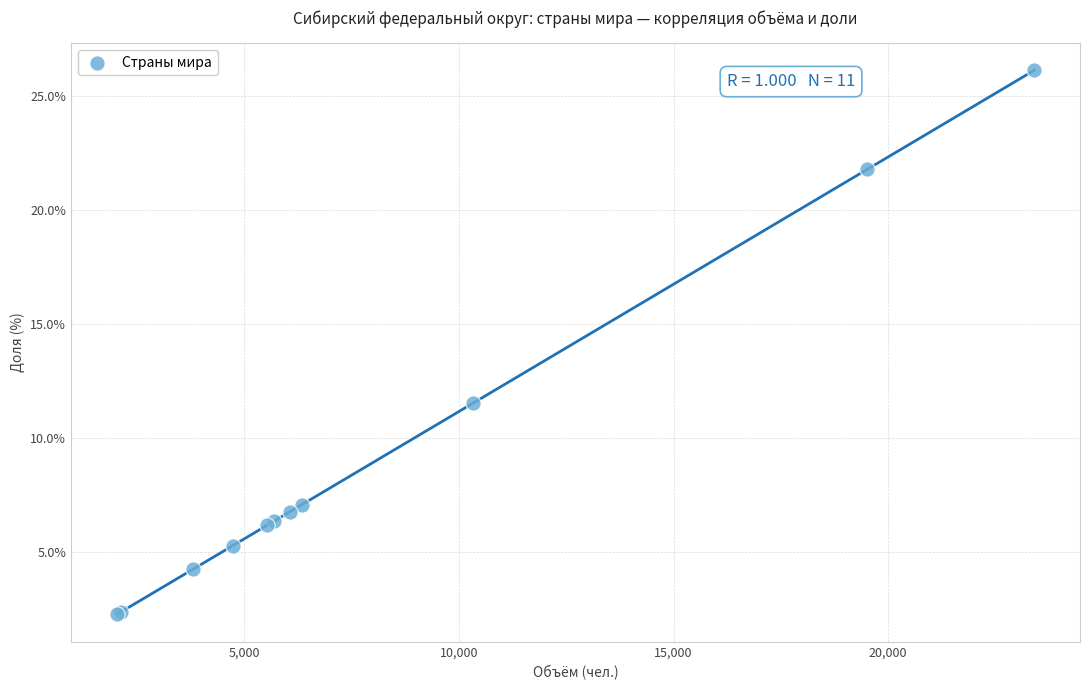

What Y value in the scatter plot is closest to 14?

11.5